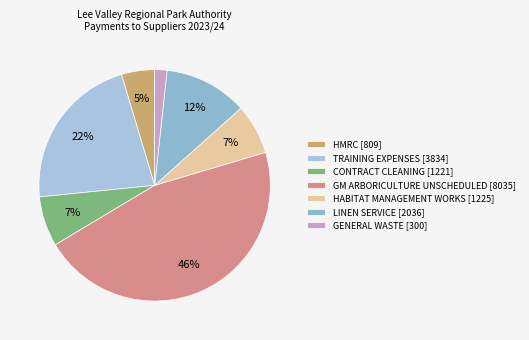

How many segments does this pie chart have?

7